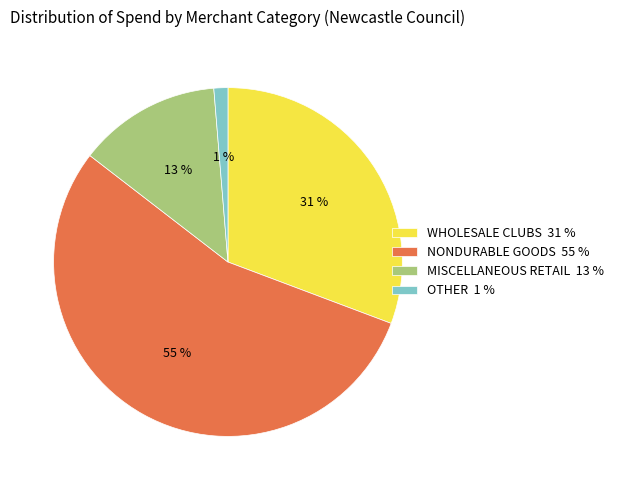

Does any single category account for the majority?

Yes